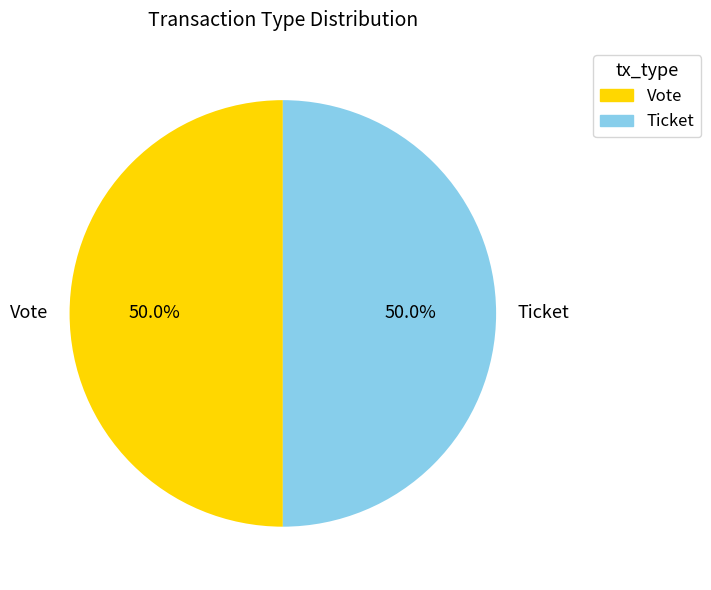

How many segments does this pie chart have?

2